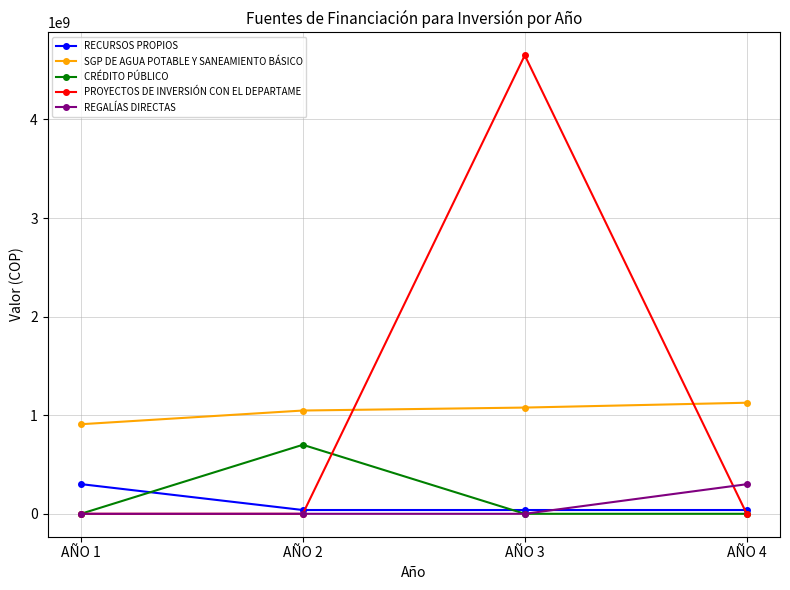

How many lines are shown in the chart?

5